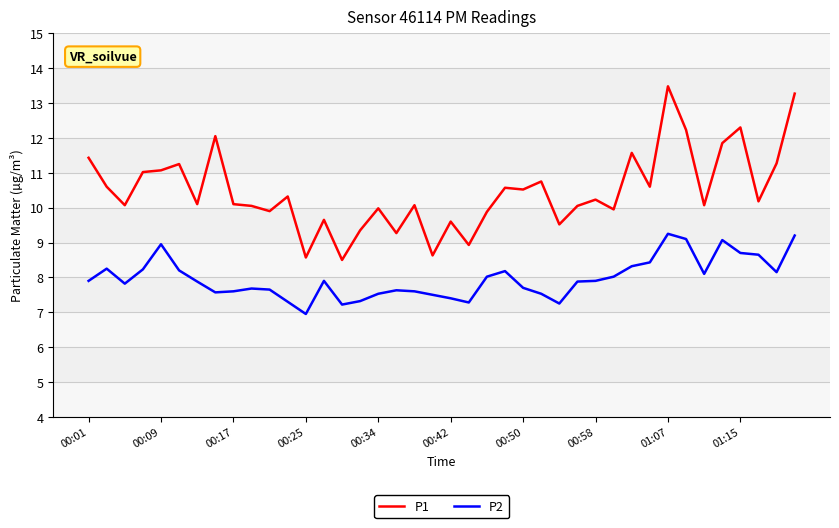

What is the difference between the maximum and minimum values in the P1 series?

5.0